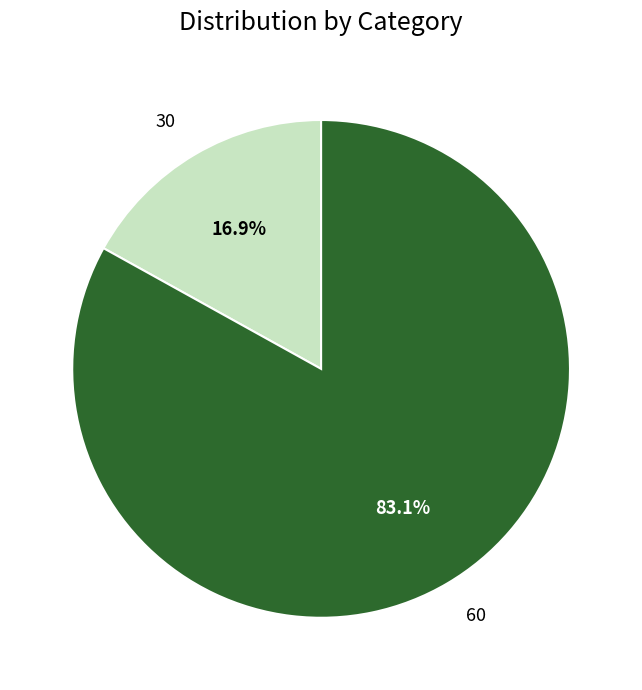

Between 30 and 60, which is larger?

60